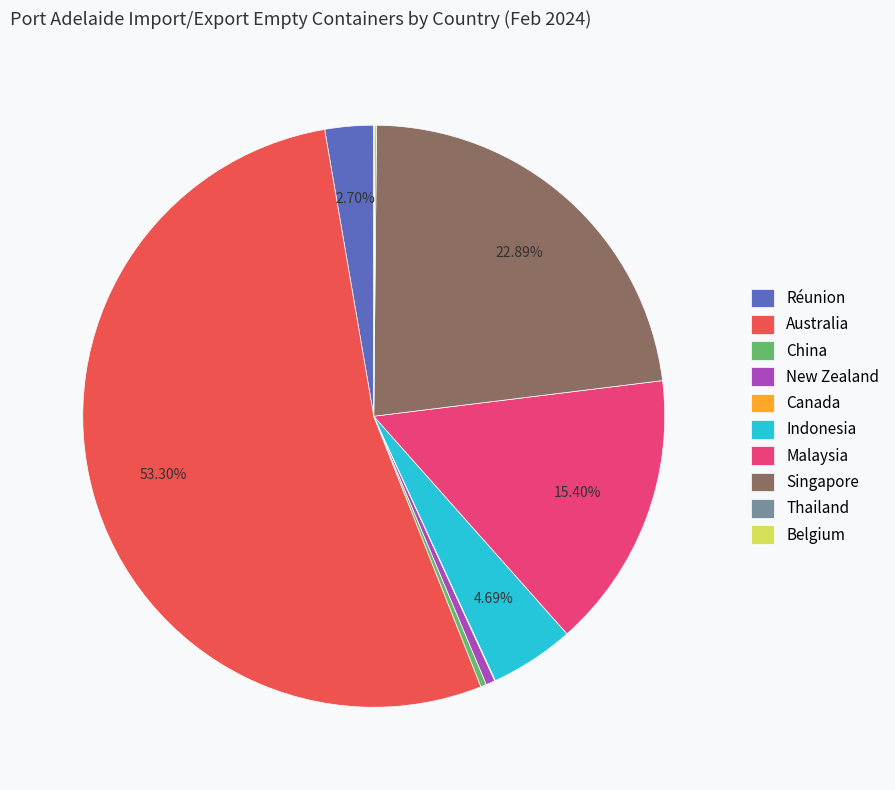

Which slice is the largest?

Australia